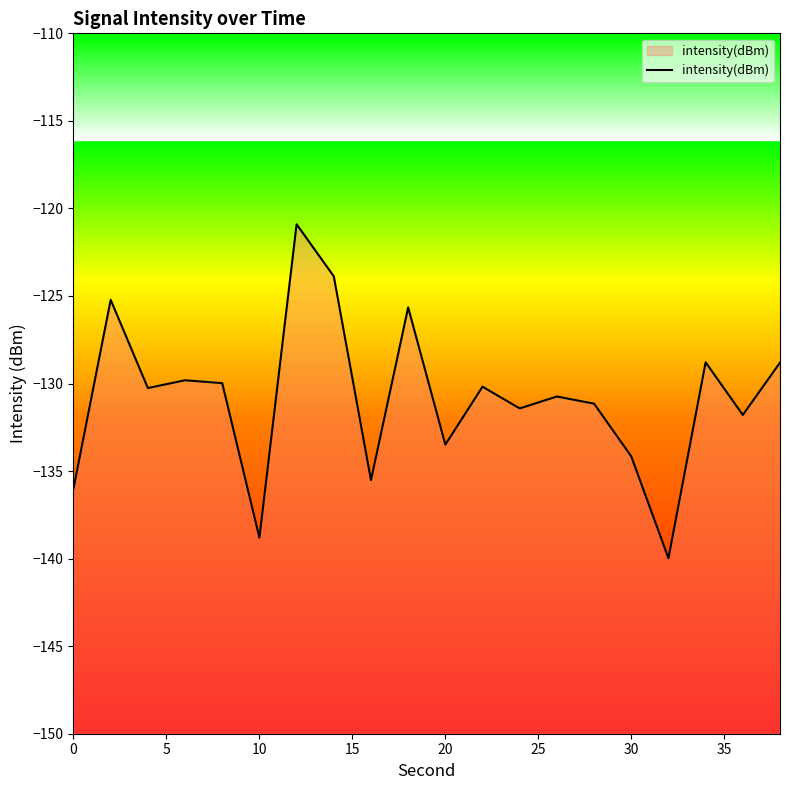

True or false: the data shows -26.2 at 10.

False